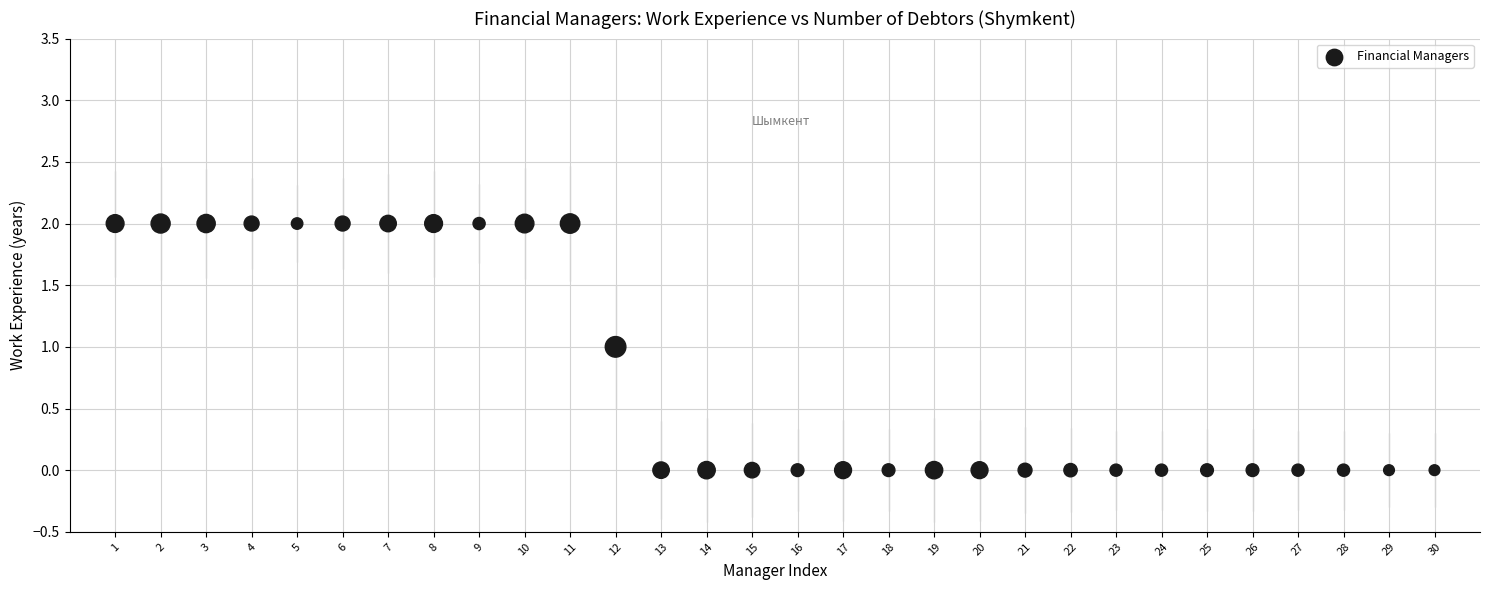

What is the range of X values (max minus min)?

29